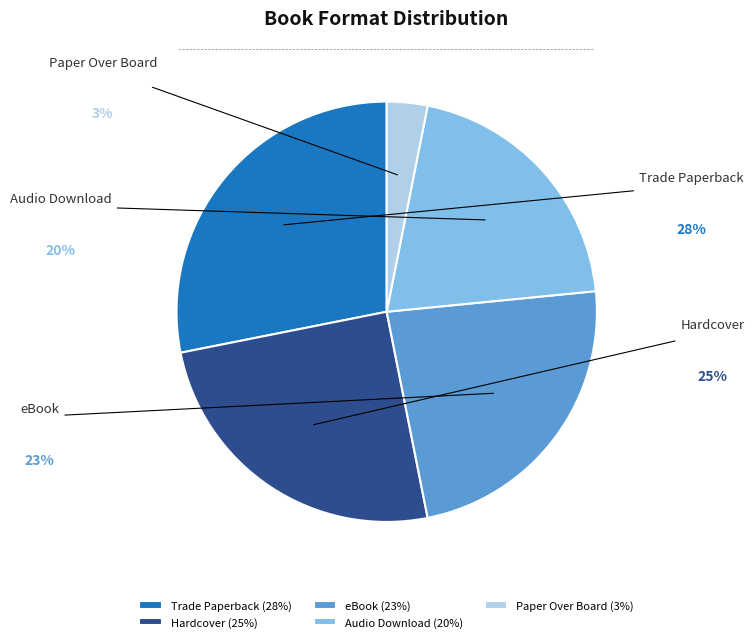

The Trade Paperback slice represents 33% of the pie. True or false?

False